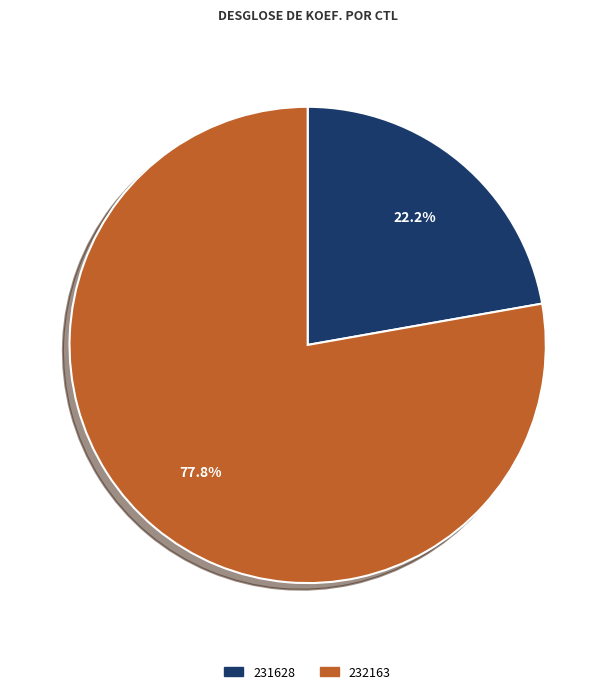

How many segments does this pie chart have?

2